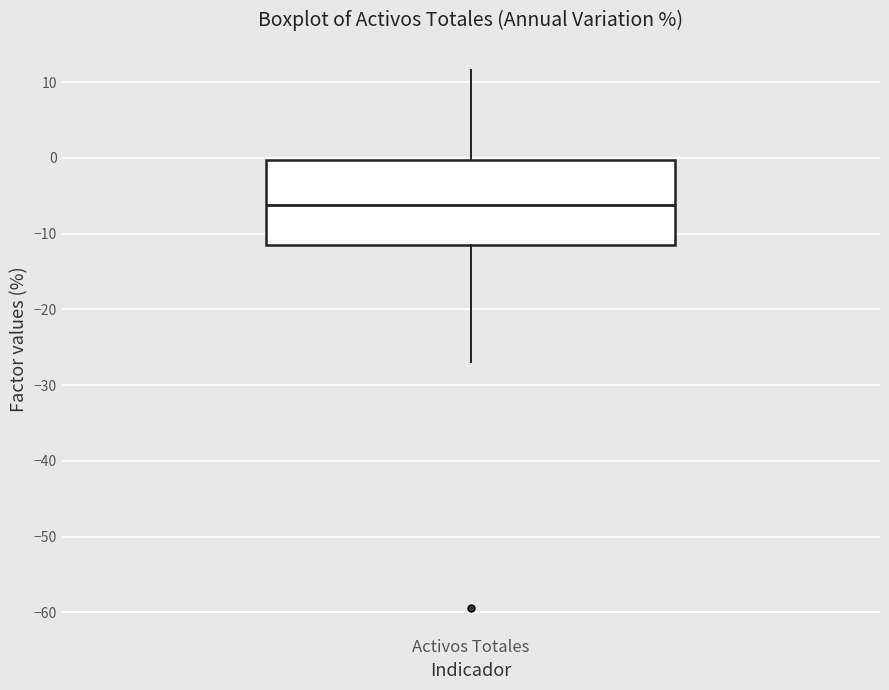

Where is the upper edge of the box for Activos Totales on the y-axis? The values are not printed on the chart, so give them approximately, as read against the axis.

0